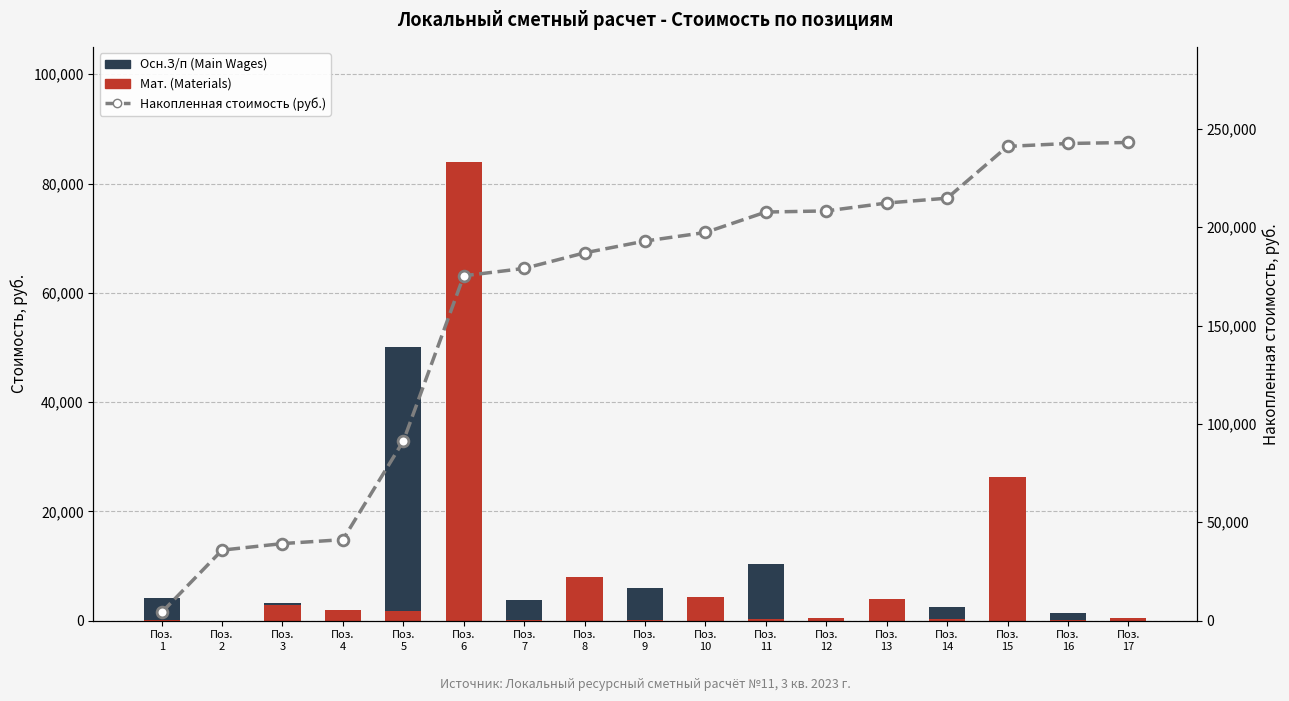

What are all the series names shown in the legend?

Мат. (Materials), Осн.З/п (Main Wages), Накопленная стоимость (руб.)